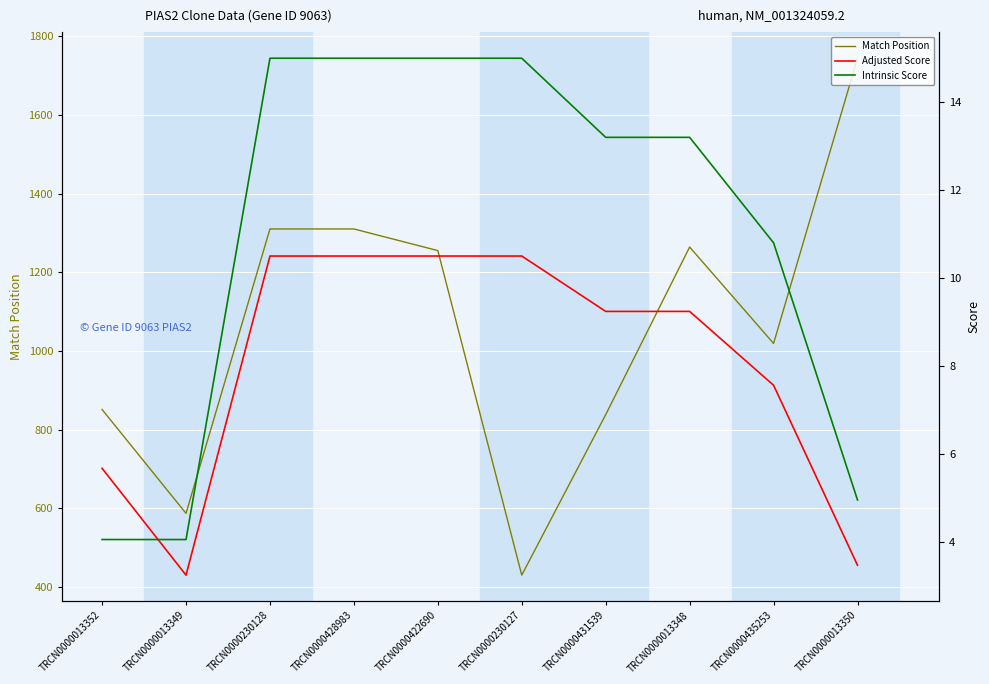

Which series changed the most between TRCN0000013352 and TRCN0000013348?

Match Position